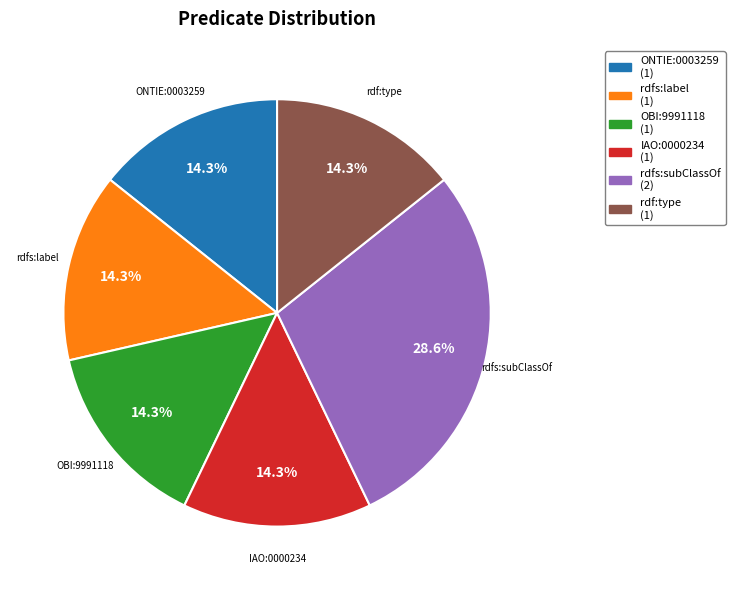

Which slice is the largest?

rdfs:subClassOf